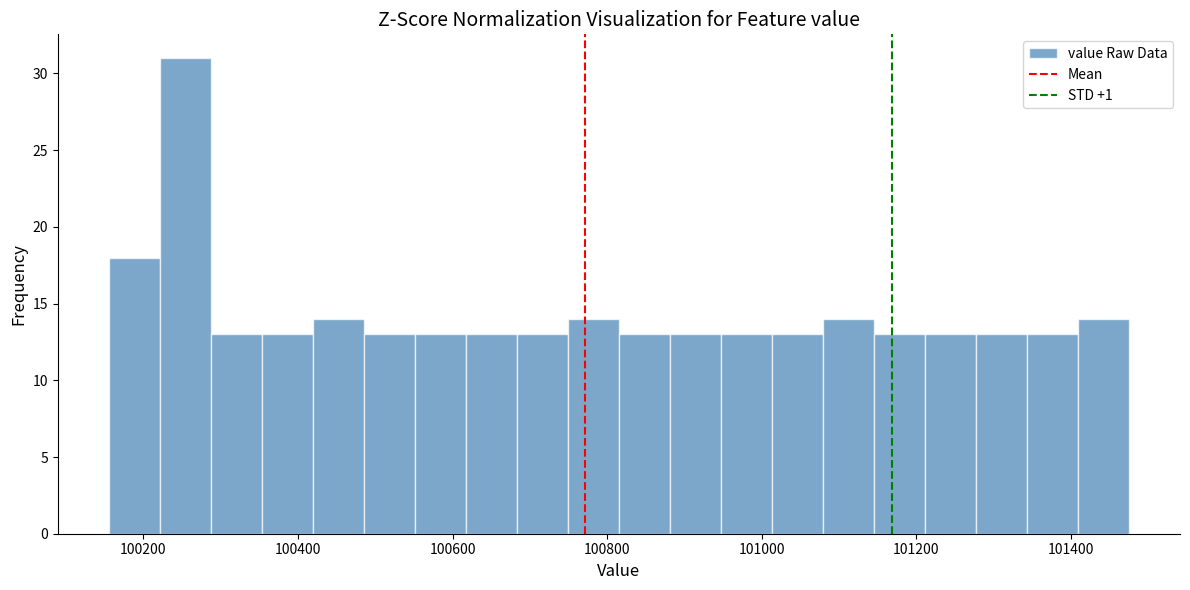

Read against the x-axis, roughly where is the centre of the tallest bar?

100260